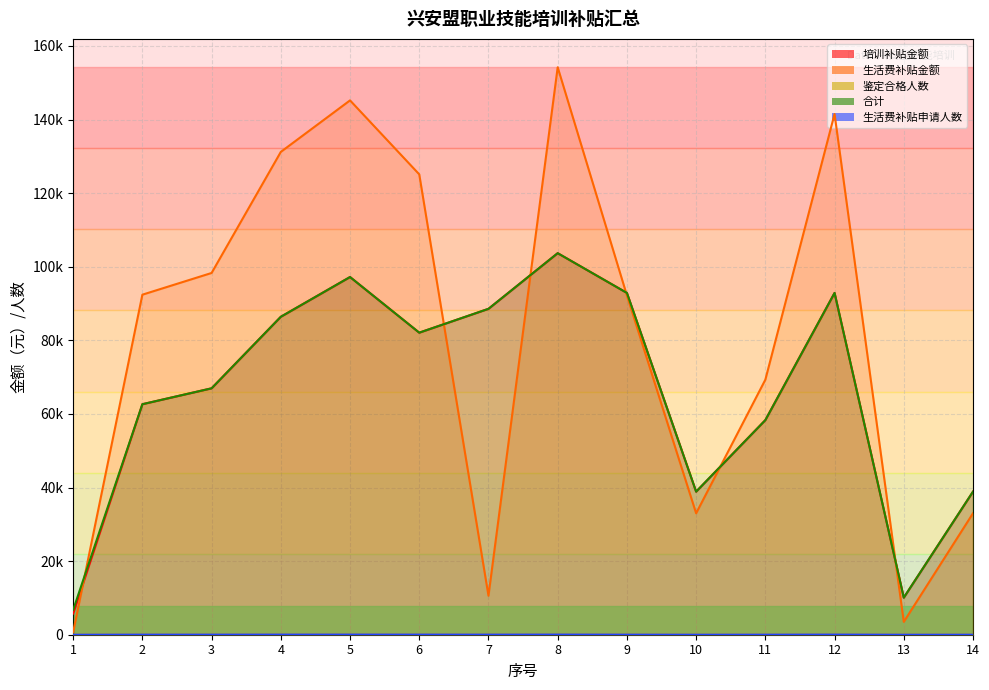

Reading left to right, extract all data points from this chart.

培训补贴金额: 5760	62640	66960	86400	97200	82080	88560	103680	92880	38880	58320	92880	10080	38880
生活费补贴金额: 700	92400	98300	131200	145200	125100	10600	154200	92200	33000	69300	141500	3500	33000
鉴定合格人数: 8	29	31	40	45	38	41	48	43	18	27	43	14	18
合计: 6750	62640	66960	86400	97200	82080	88560	103680	92880	38880	58320	92880	10080	38880
生活费补贴申请人数: 1	28	30	40	44	38	33	47	28	10	21	43	5	10